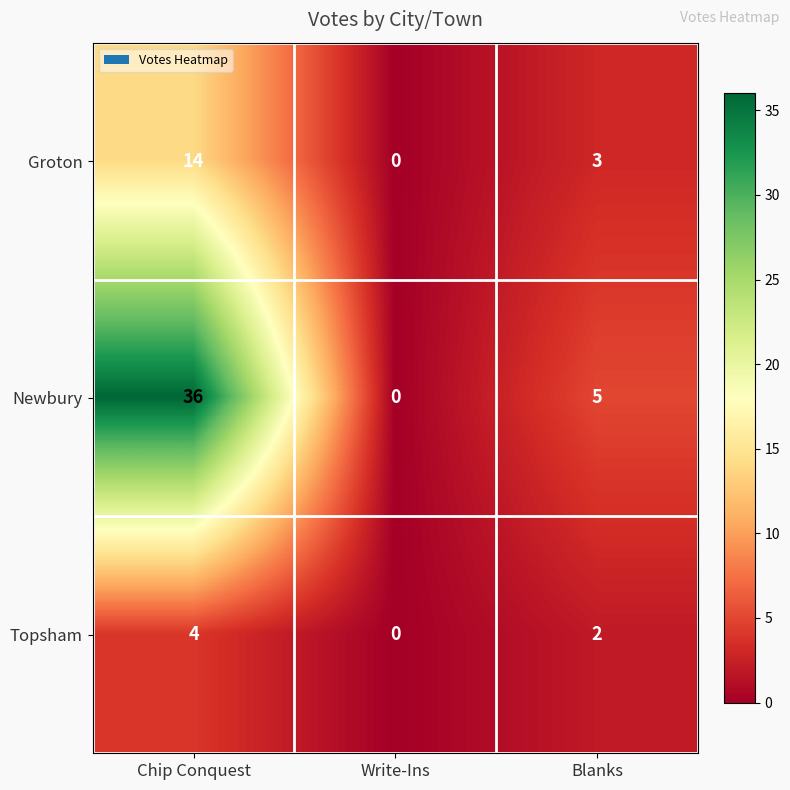

Rank the series at Blanks from lowest to highest value.

Topsham, Groton, Newbury